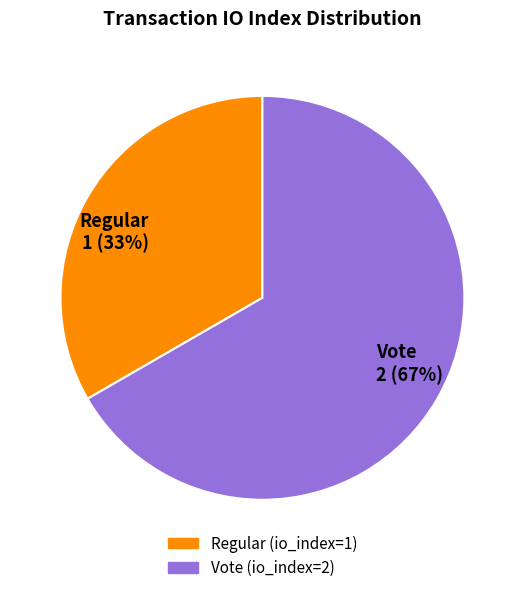

How many slices are in this pie chart?

2